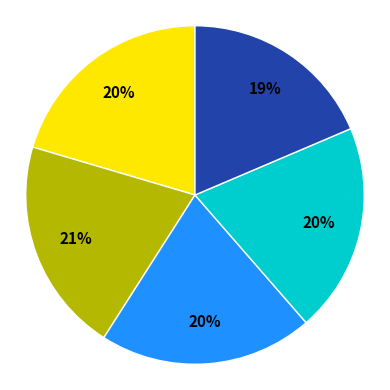

Is there any slice that represents more than half of the pie?

No